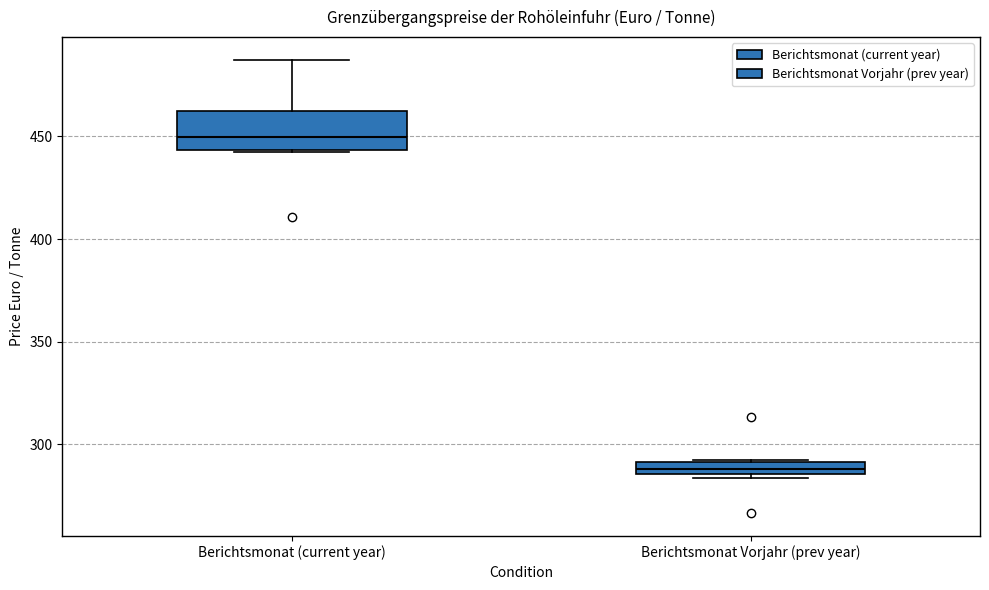

Which box has the lowest median line?

Berichtsmonat Vorjahr (prev year)